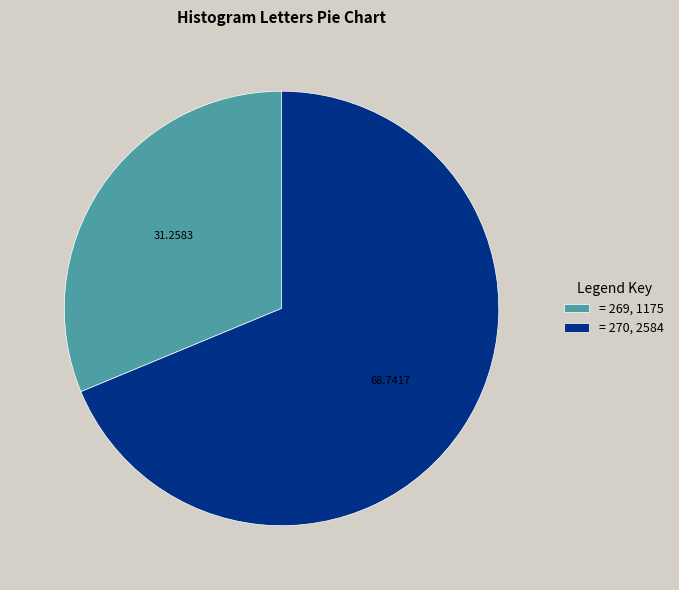

Is there a majority slice in this chart?

Yes